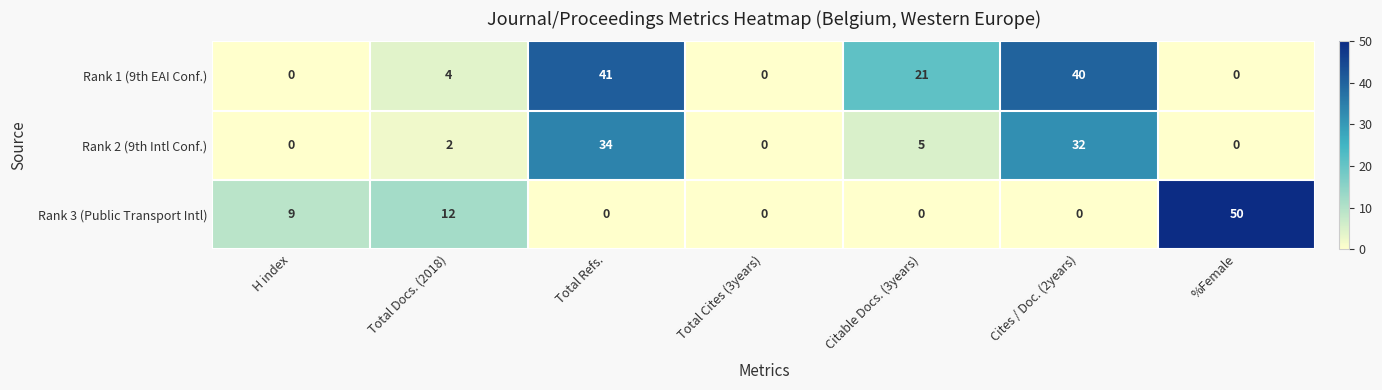

Reading left to right, list all the values displayed in this chart.

Rank 1 (9th EAI Conf.): 0	4	41	0	21	40	0
Rank 2 (9th Intl Conf.): 0	2	34	0	5	32	0
Rank 3 (Public Transport Intl): 9	12	0	0	0	0	50